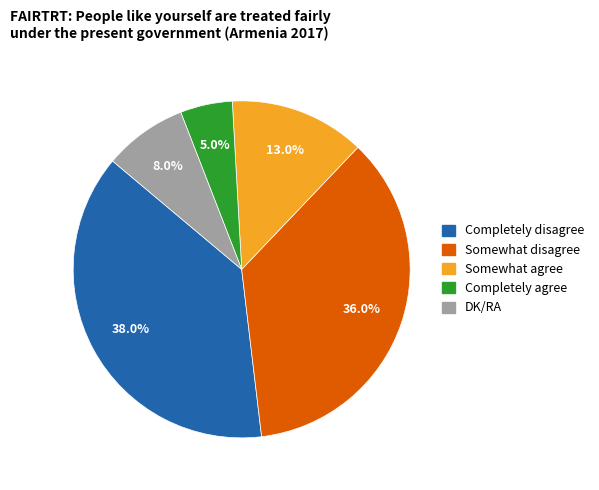

Count the number of slices in the pie.

5